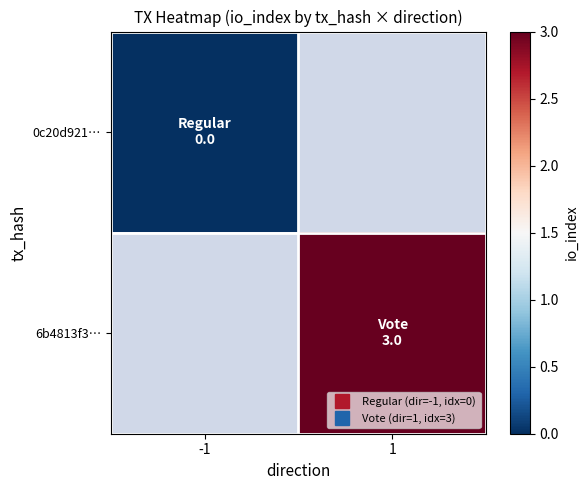

Count the number of data series in this chart.

2